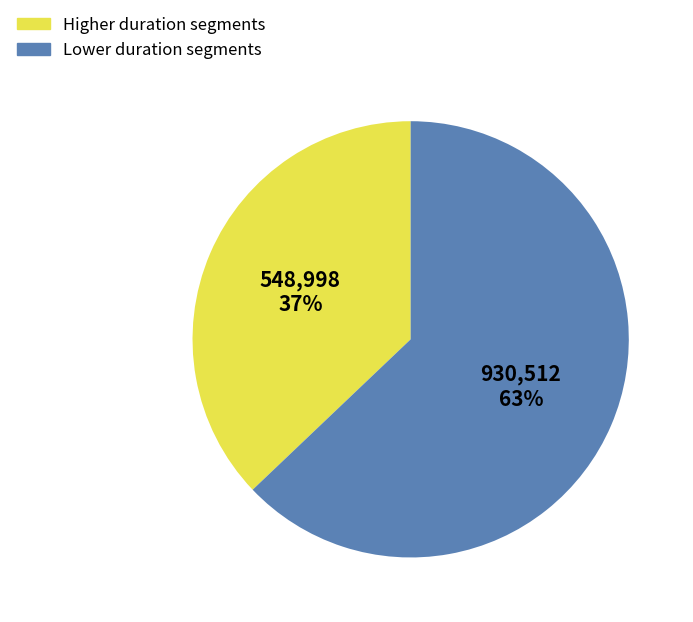

Is there any slice that represents more than half of the pie?

Yes